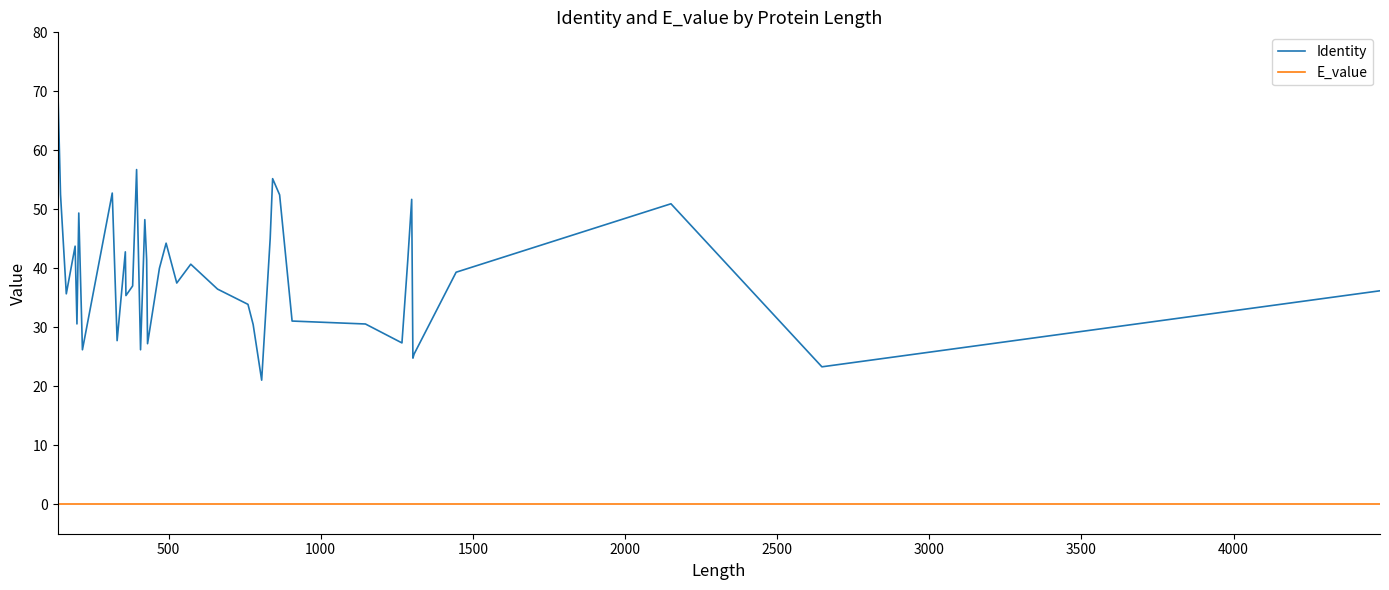

True or false: Identity and E_value intersect in this chart.

False